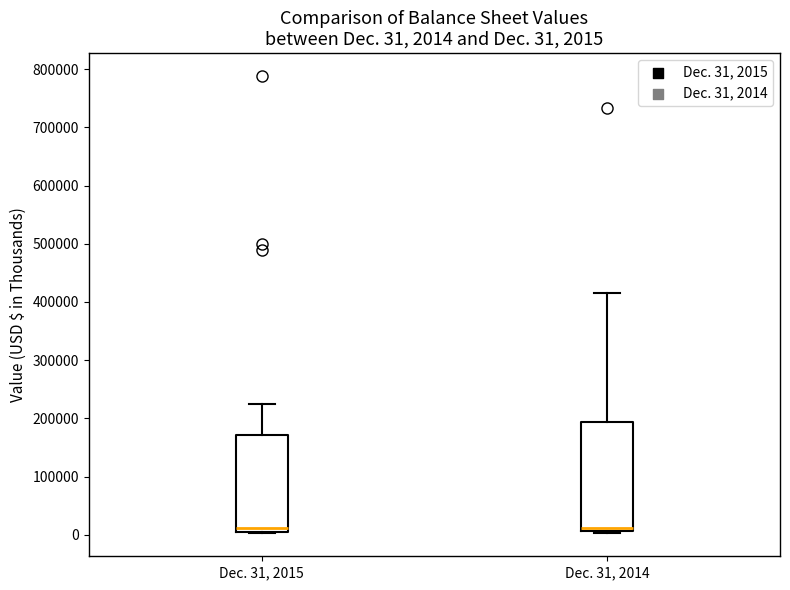

Which box is the tallest, from its lower edge to its upper edge?

Dec. 31, 2014